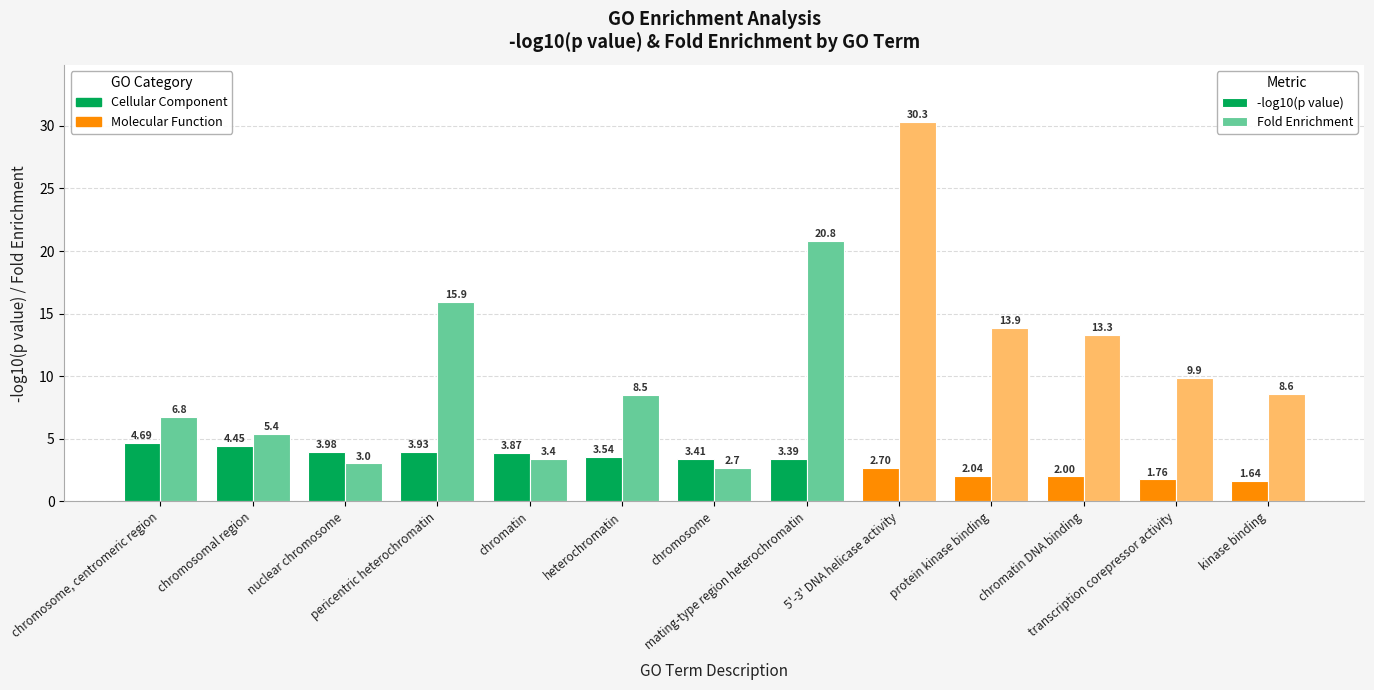

How many distinct data groups are displayed?

2